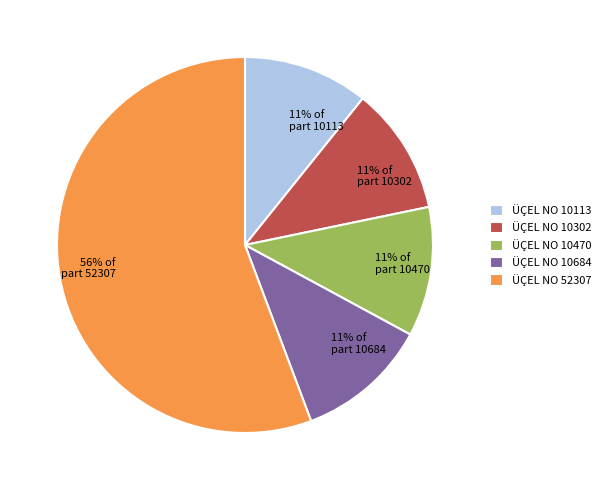

Combined, do 56% of part 52307 and 11% of part 10302 account for over 50%?

Yes